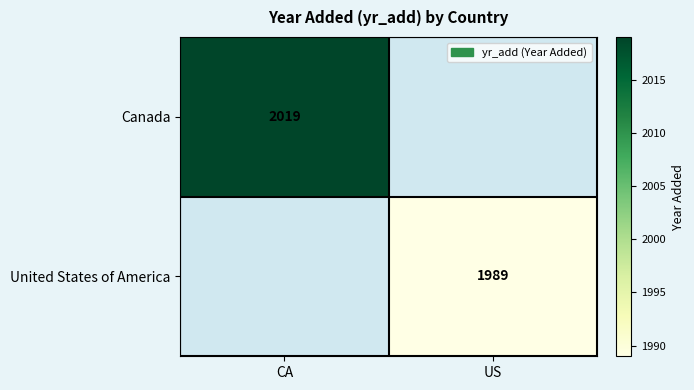

Is it true that United States of America equals 3227 at US?

False